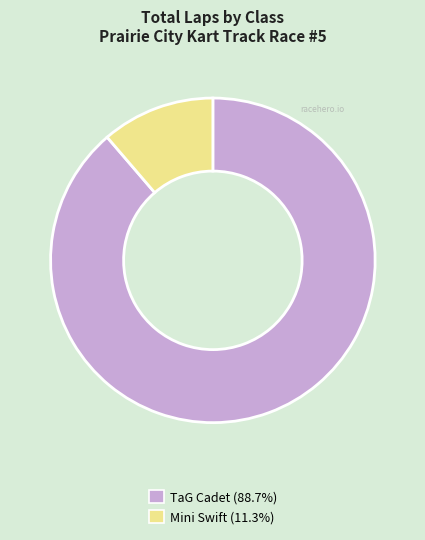

Does any single category account for the majority?

Yes